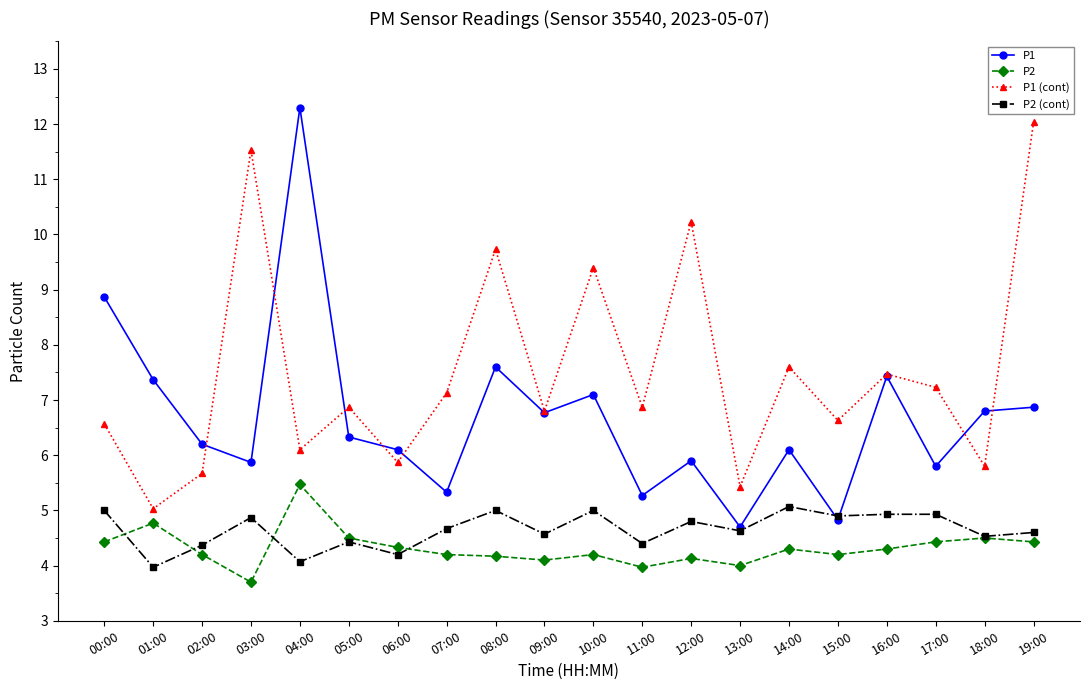

Is the value of P2 (cont) at 14:00 greater than the value of P1 (cont) at 11:00?

No